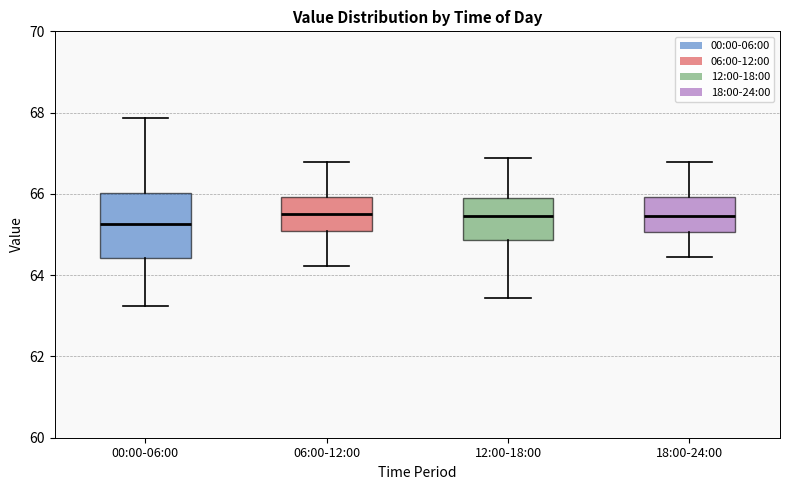

Reading left to right, transcribe this box plot: for each box, give where its median line is, the range the box spans, and where its two whiskers end, as read against the y-axis. The values are not printed on the chart, so give them approximately, as read against the axis.

00:00-06:00: median 65.2, box 64.4 to 66.0, whiskers 63.2 to 67.8
06:00-12:00: median 65.6, box 65.0 to 66.0, whiskers 64.2 to 66.8
12:00-18:00: median 65.4, box 64.8 to 65.8, whiskers 63.4 to 66.8
18:00-24:00: median 65.4, box 65.0 to 66.0, whiskers 64.4 to 66.8